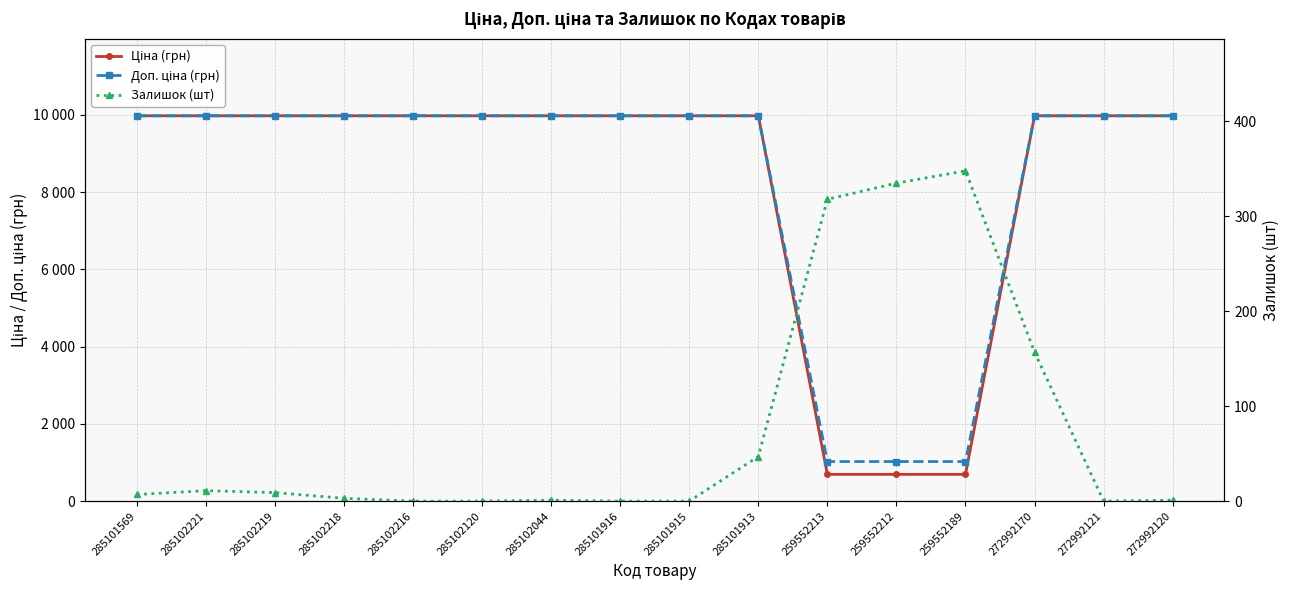

At which category is the sum across all series the highest?

272992170